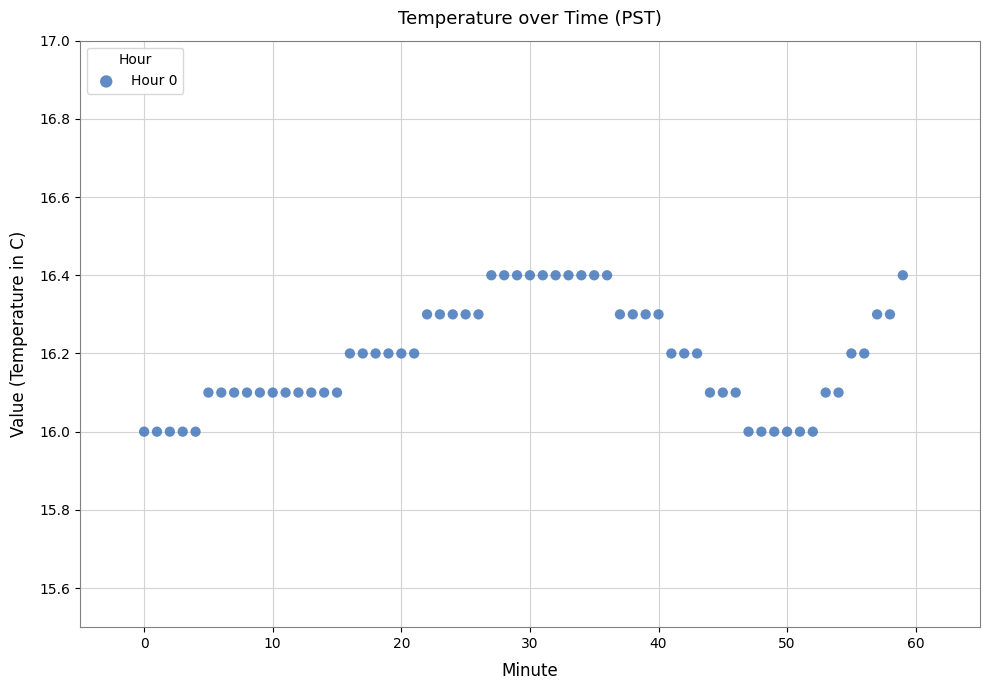

What is the range of Y values (max minus min)?

0.4